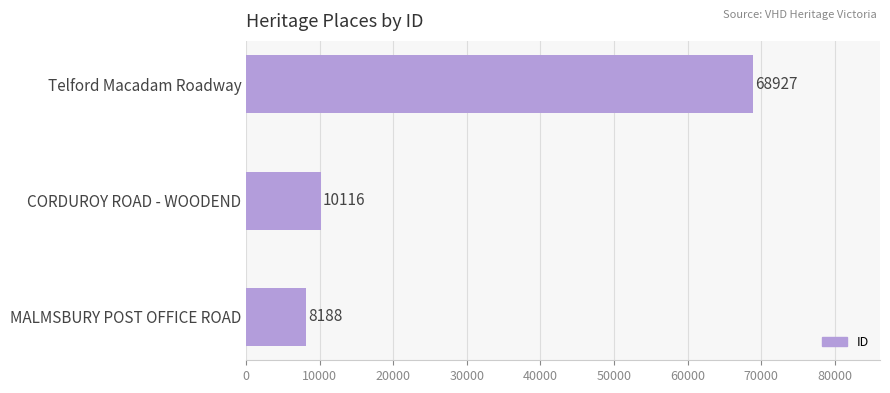

What is the average value?

29077